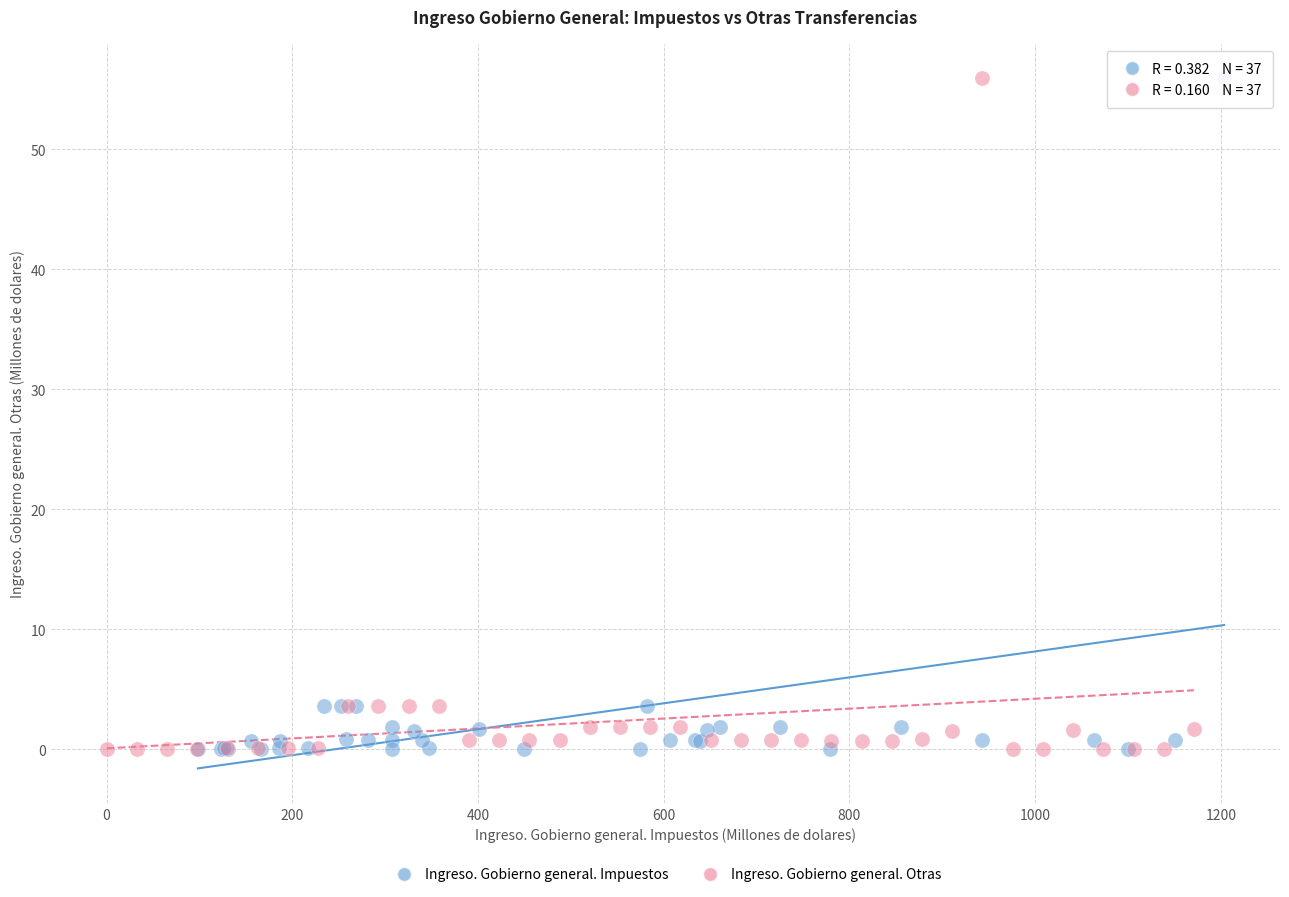

What are all the series names shown in the legend?

Ingreso. Gobierno general. Impuestos, Ingreso. Gobierno general. Otras